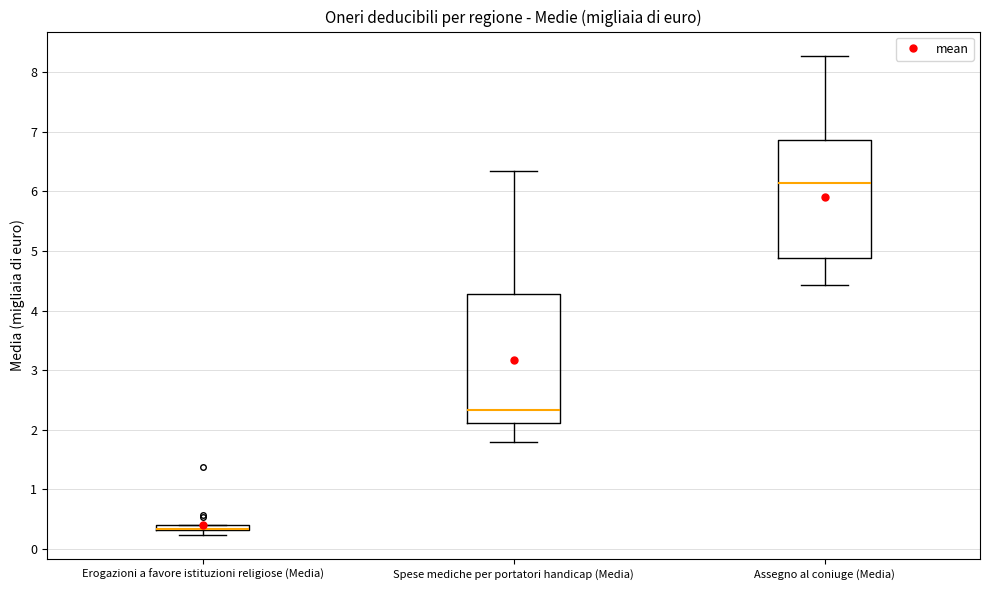

Comparing the boxes themselves (not the whiskers), which one is the tallest?

Spese mediche per portatori handicap (Media)